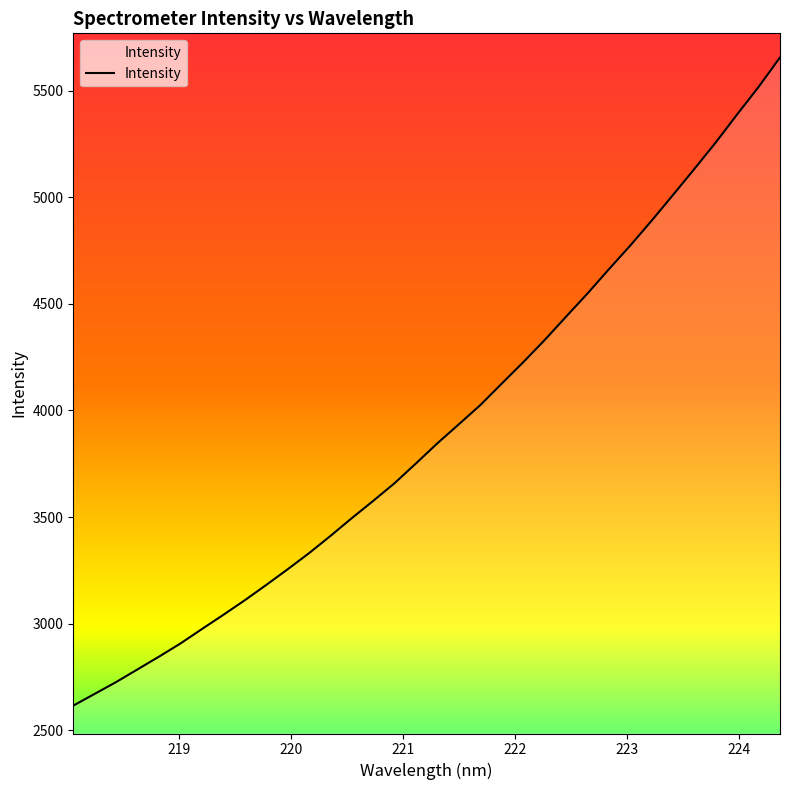

What is the maximum value shown in the chart?

5656.5